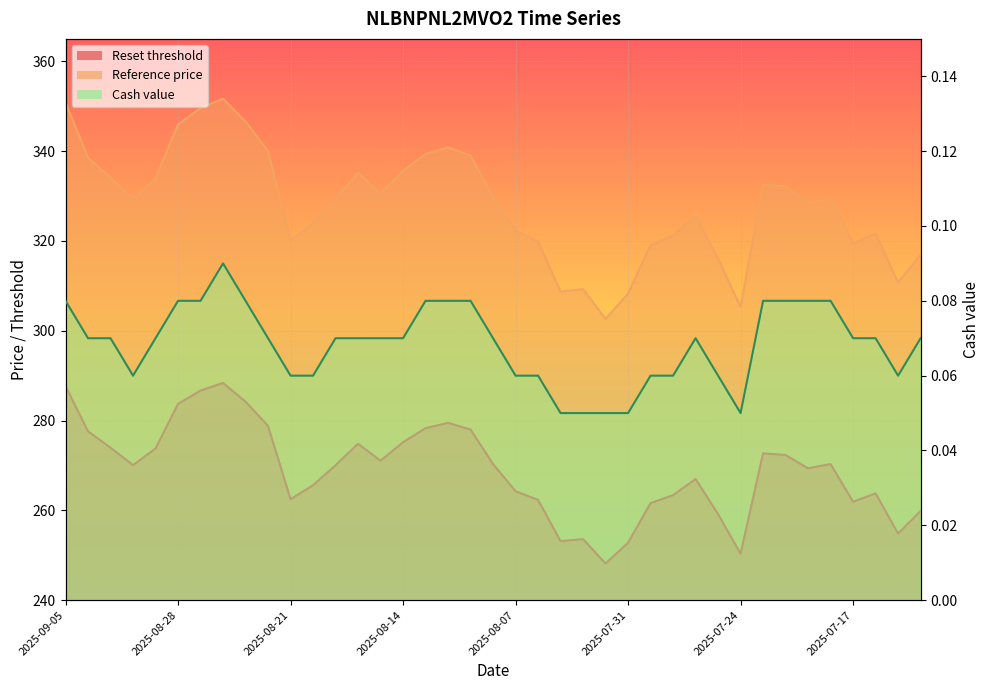

Rank the series by their maximum value, from lowest to highest.

Cash value, Reset threshold, Reference price